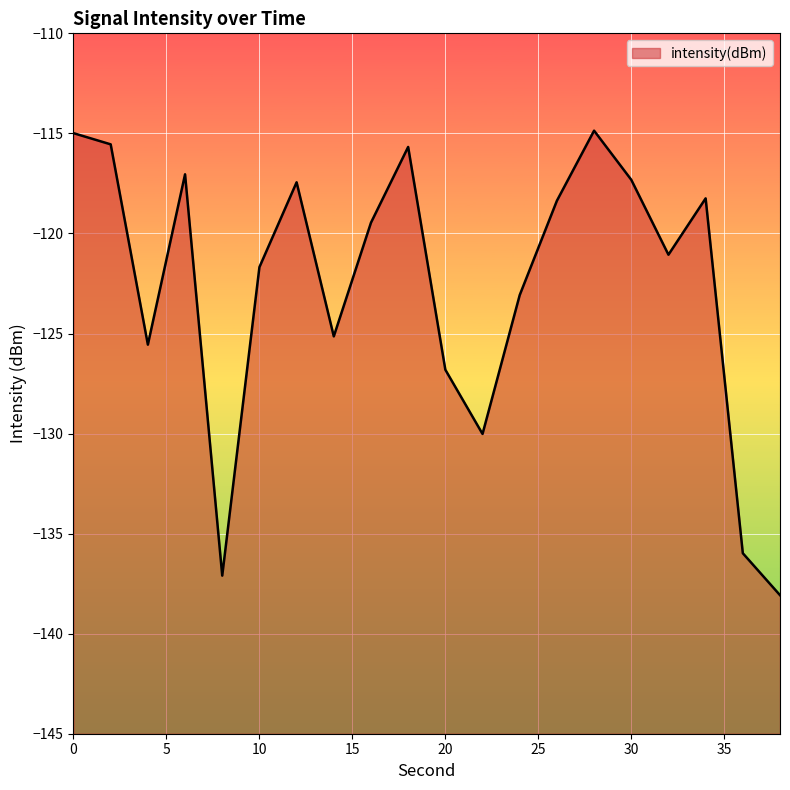

List the labels in order of value, largest first.

28, 0, 2, 18, 6, 30, 12, 34, 26, 16, 32, 10, 24, 14, 4, 20, 22, 36, 8, 38